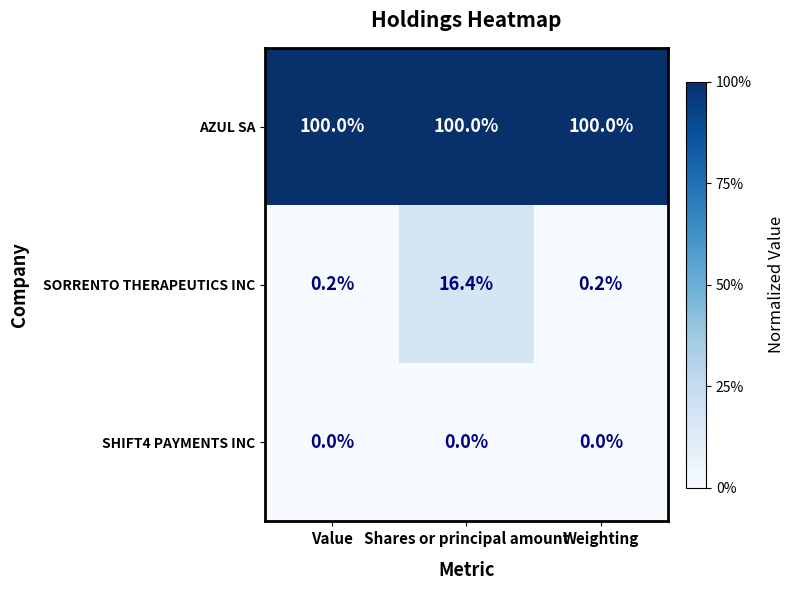

Rank the series at Weighting from highest to lowest value.

AZUL SA, SORRENTO THERAPEUTICS INC, SHIFT4 PAYMENTS INC